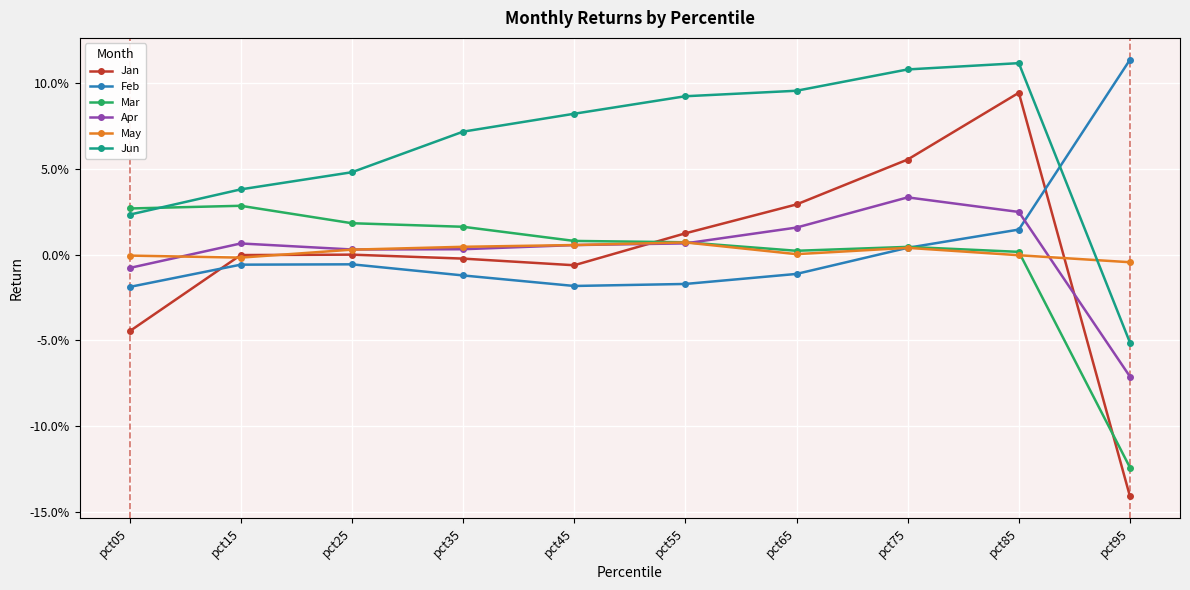

What are all the series names shown in the legend?

Jan, Feb, Mar, Apr, May, Jun